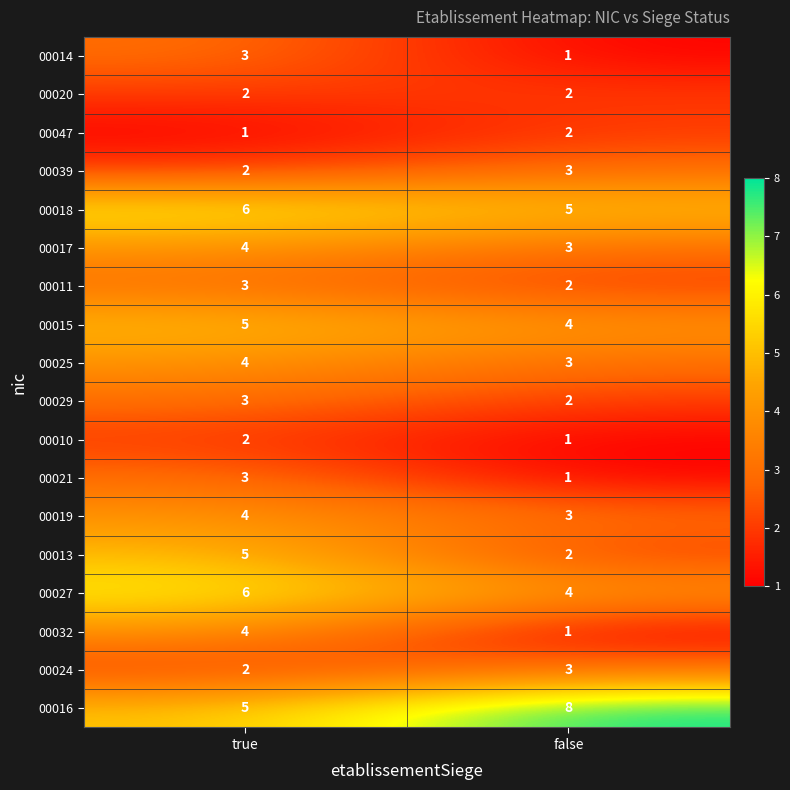

At which category is the sum across all series the highest?

true